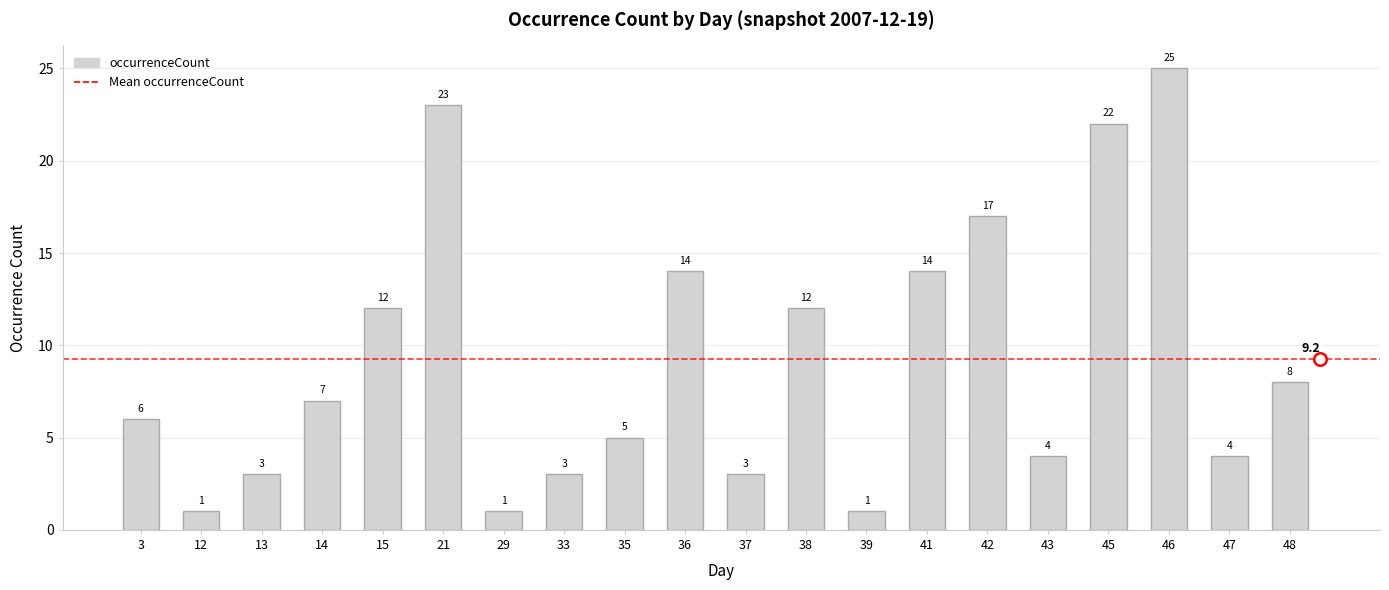

Reading left to right, what are all the values shown in this chart?

3=6	12=1	13=3	14=7	15=12	21=23	29=1	33=3	35=5	36=14	37=3	38=12	39=1	41=14	42=17	43=4	45=22	46=25	47=4	48=8